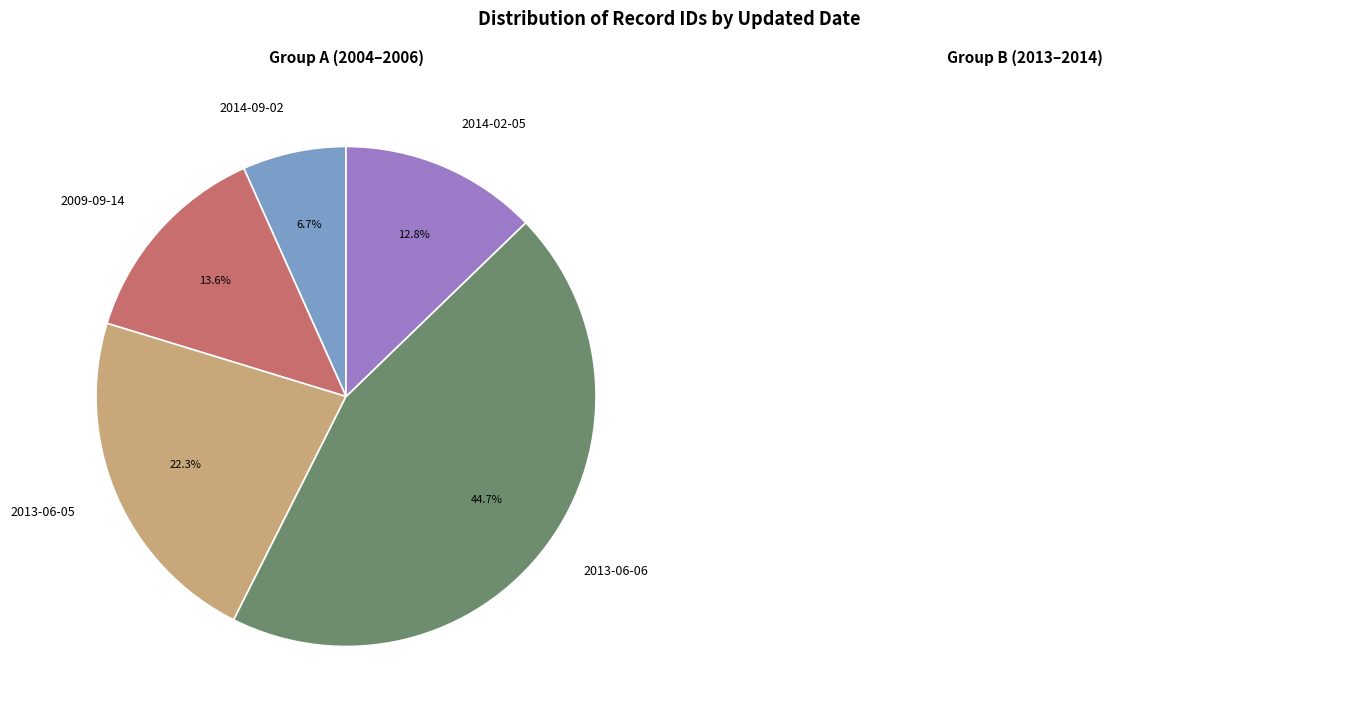

Does any single category account for the majority?

No